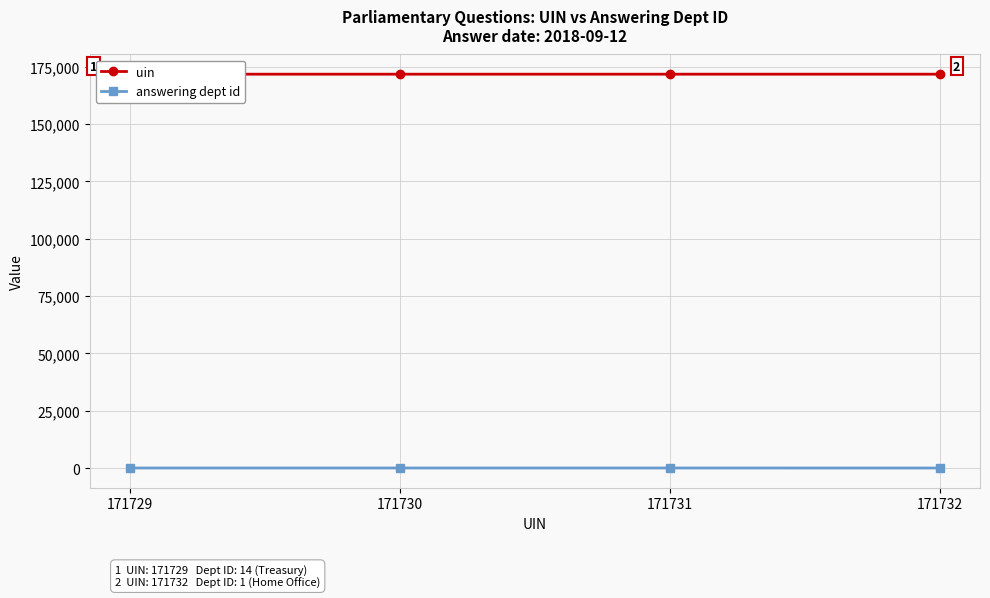

Which series has the widest spread of values?

answering dept id